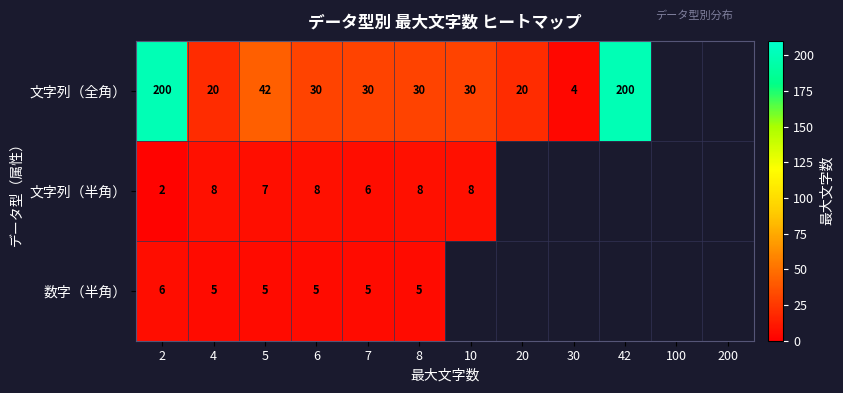

The value of 文字列（半角） at 10 is 8. True or false?

True